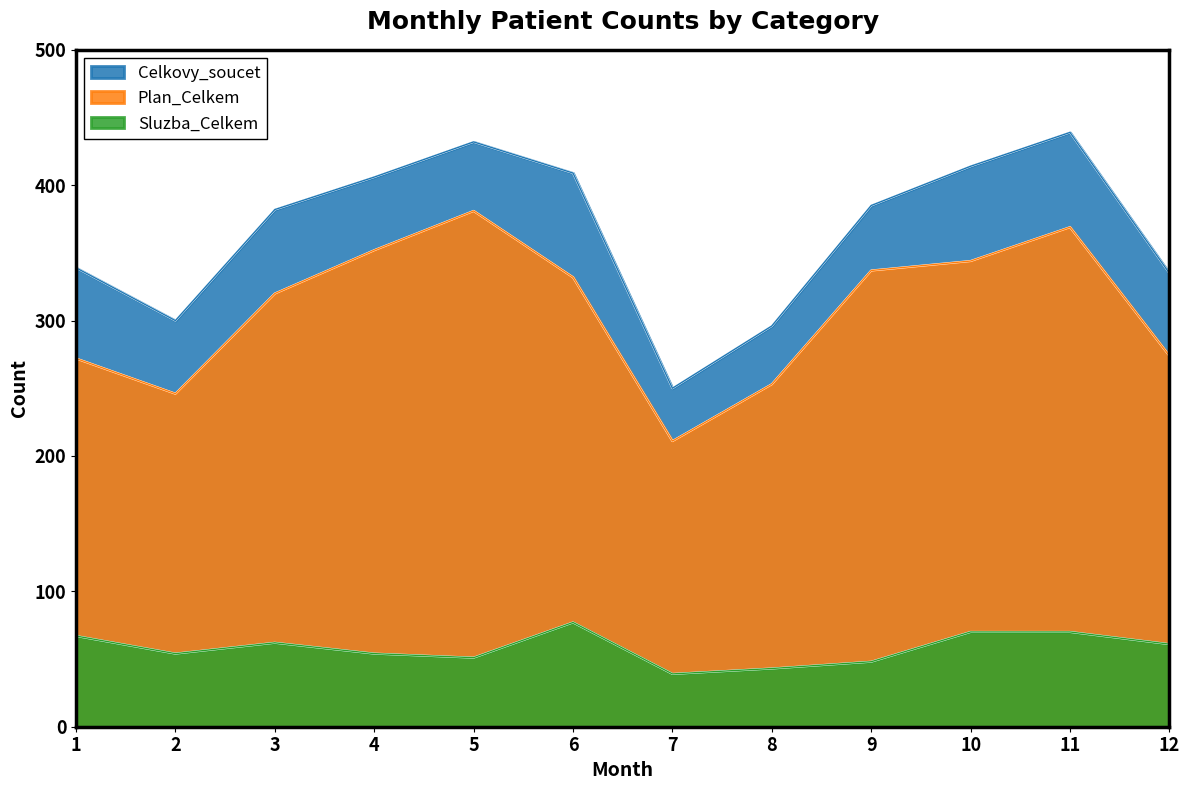

At how many categories does at least one series exceed 318?

9